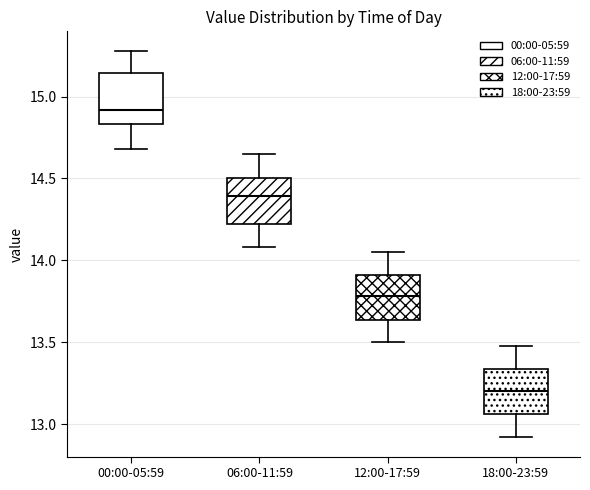

Reading left to right, read every box against the y-axis: the position of its median line, the range the box covers, and the ends of its whiskers. The values are not printed on the chart, so give them approximately, as read against the axis.

00:00-05:59: median 14.90, box 14.85 to 15.15, whiskers 14.70 to 15.30
06:00-11:59: median 14.40, box 14.20 to 14.50, whiskers 14.10 to 14.65
12:00-17:59: median 13.80, box 13.65 to 13.90, whiskers 13.50 to 14.05
18:00-23:59: median 13.20, box 13.05 to 13.35, whiskers 12.90 to 13.50